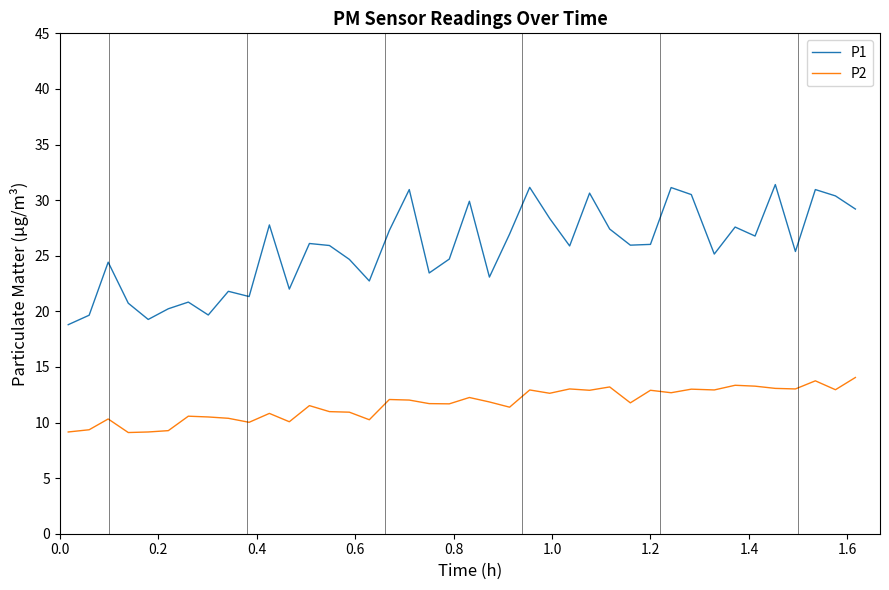

List the series in order of their peak value, highest first.

P1, P2